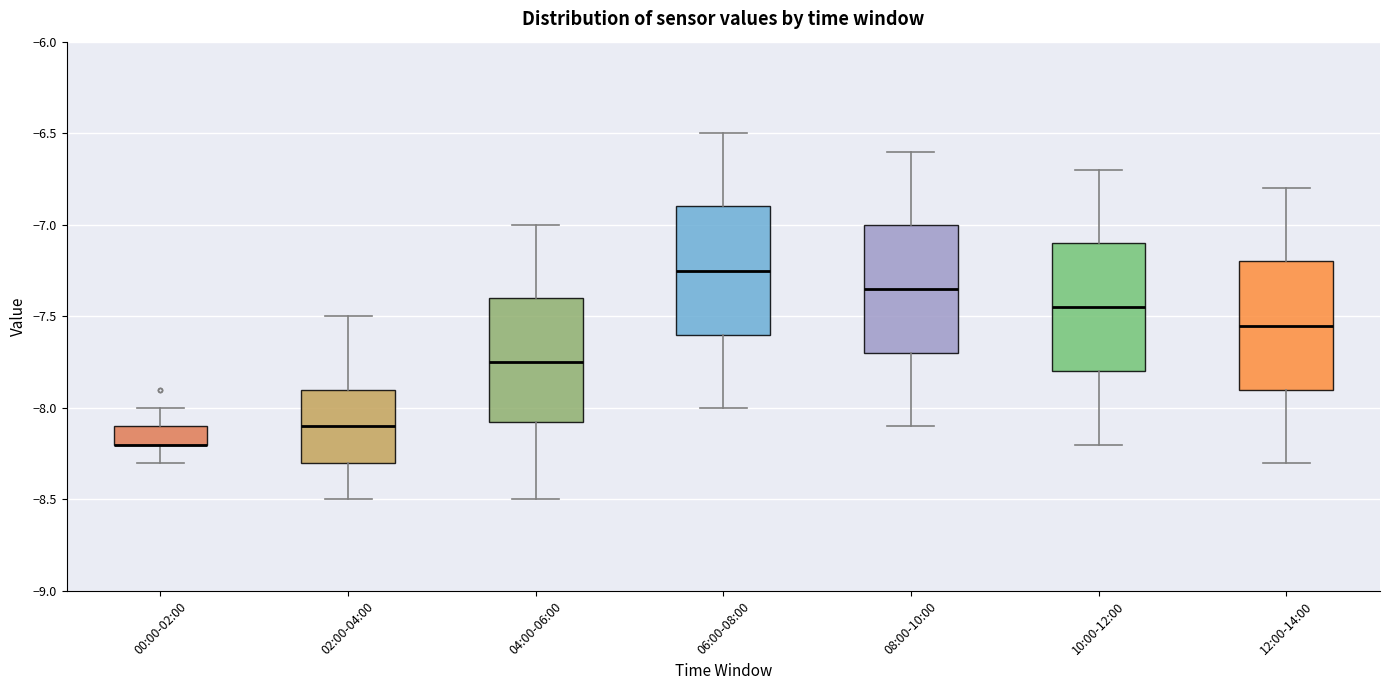

Reading left to right, transcribe this box plot: for each box, give where its median line is, the range the box spans, and where its two whiskers end, as read against the y-axis. The values are not printed on the chart, so give them approximately, as read against the axis.

00:00-02:00: median -8.20 (drawn on the box's lower edge), box -8.20 to -8.10, whiskers -8.30 to -8.00
02:00-04:00: median -8.10, box -8.30 to -7.90, whiskers -8.50 to -7.50
04:00-06:00: median -7.75, box -8.05 to -7.40, whiskers -8.50 to -7.00
06:00-08:00: median -7.25, box -7.60 to -6.90, whiskers -8.00 to -6.50
08:00-10:00: median -7.35, box -7.70 to -7.00, whiskers -8.10 to -6.60
10:00-12:00: median -7.45, box -7.80 to -7.10, whiskers -8.20 to -6.70
12:00-14:00: median -7.55, box -7.90 to -7.20, whiskers -8.30 to -6.80